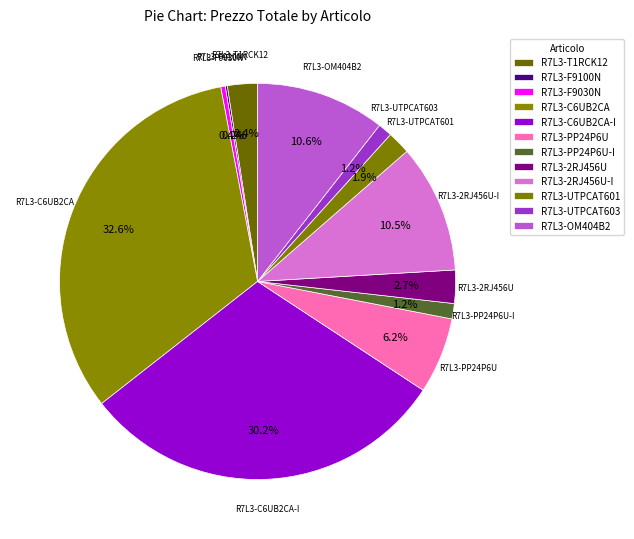

To the nearest percent, what portion does R7L3-C6UB2CA represent?

33%